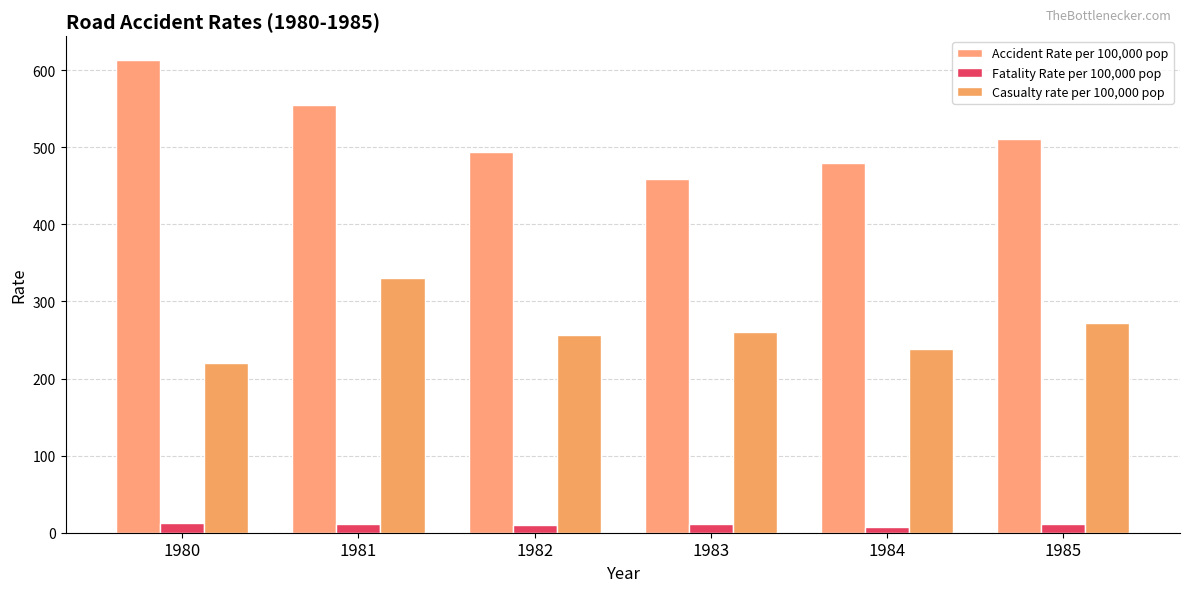

How many series are shown in this chart?

3